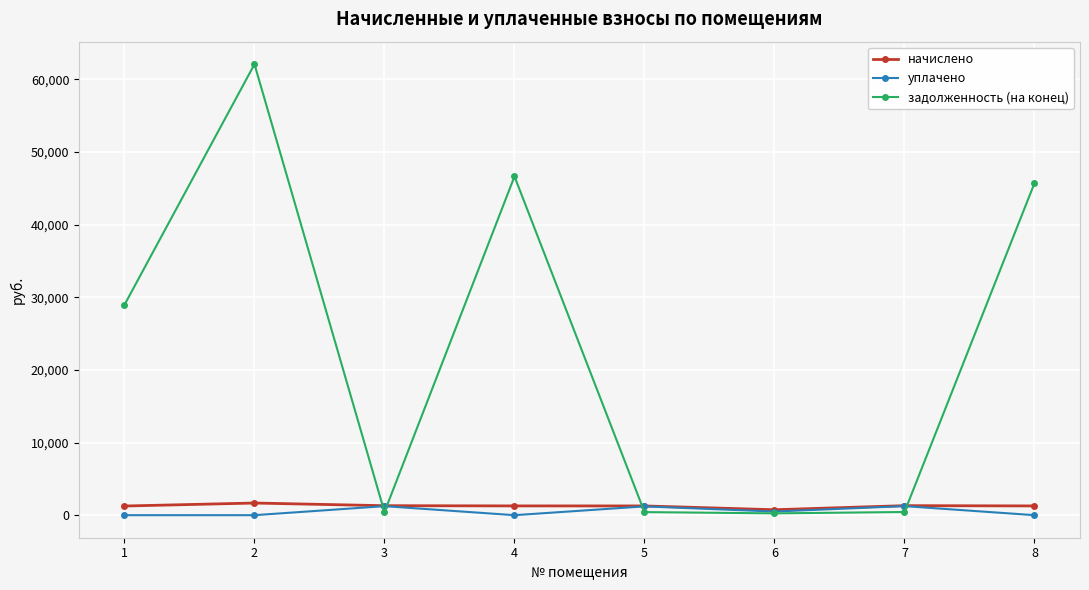

Which series has the largest range (max minus min)?

задолженность (на конец)